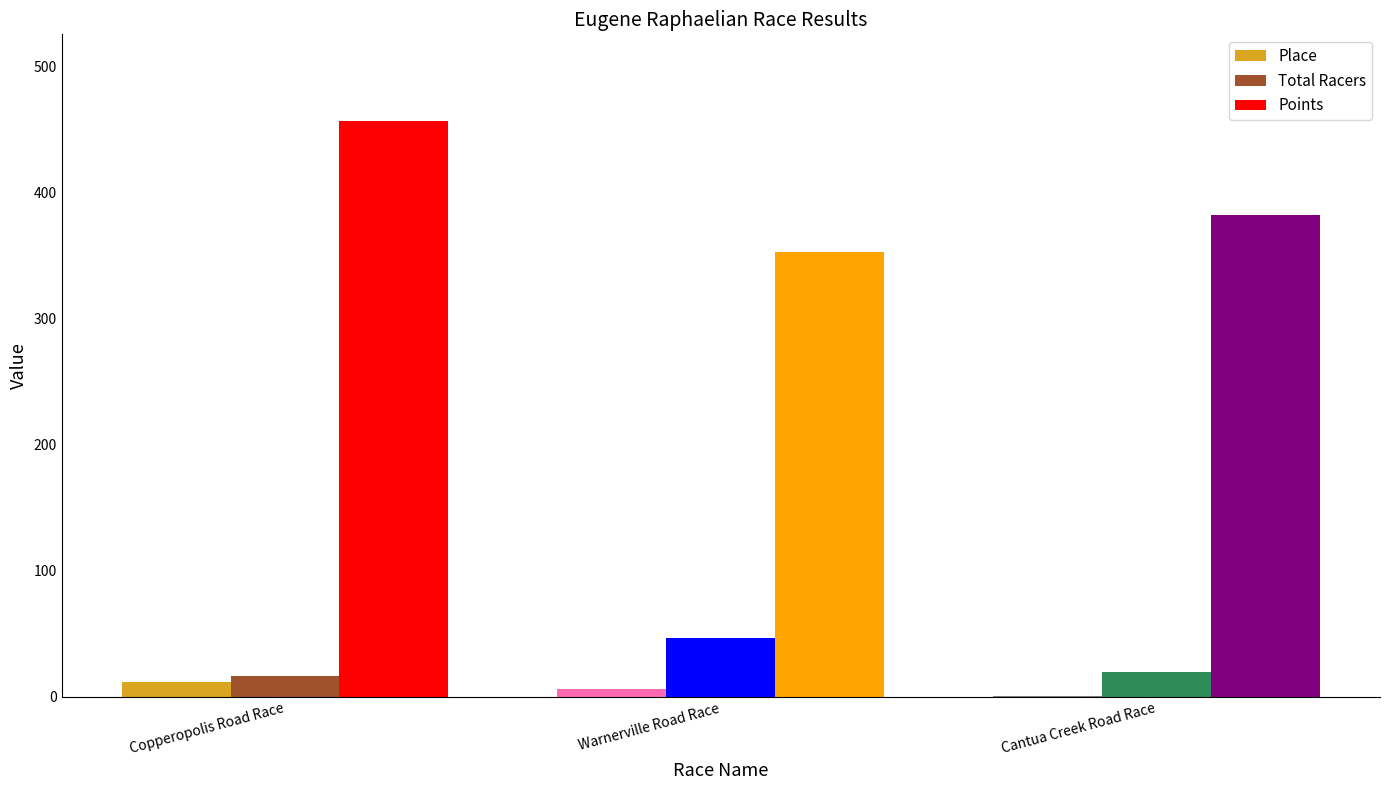

What is the approximate value of Points at Copperopolis Road Race?

456.9